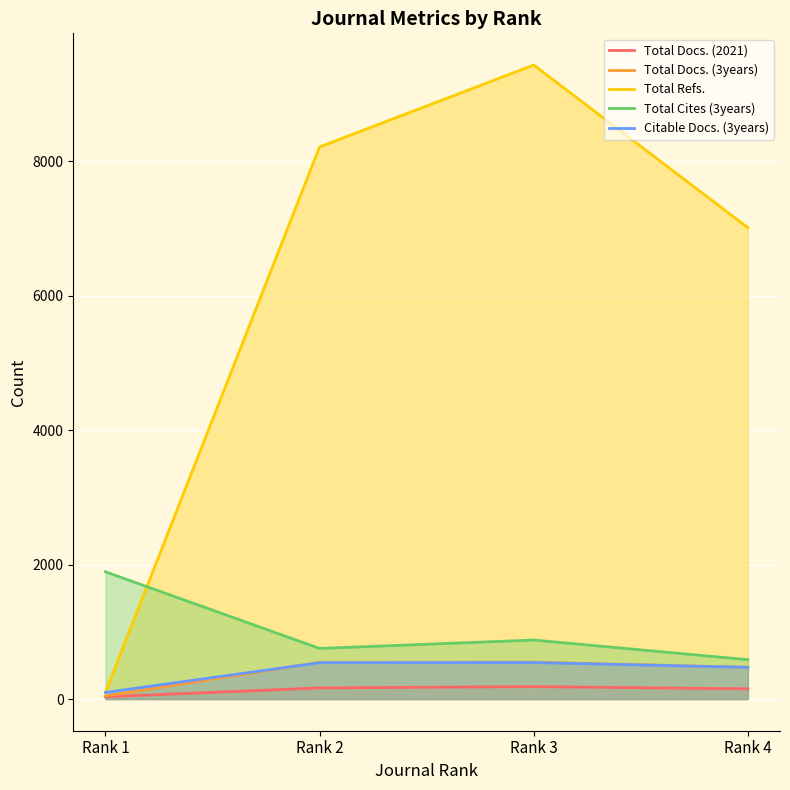

Is it true that Total Docs. (2021) equals 33 at Rank 1?

True